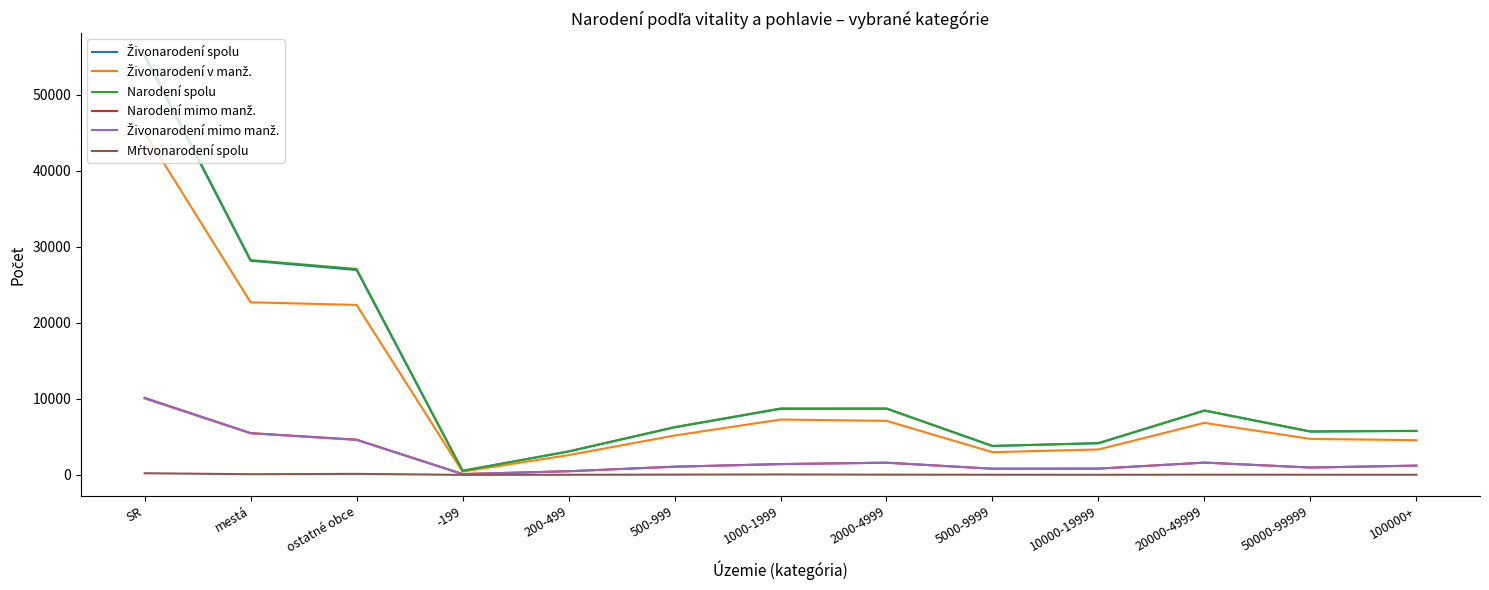

At which category is the sum across all series the highest?

SR